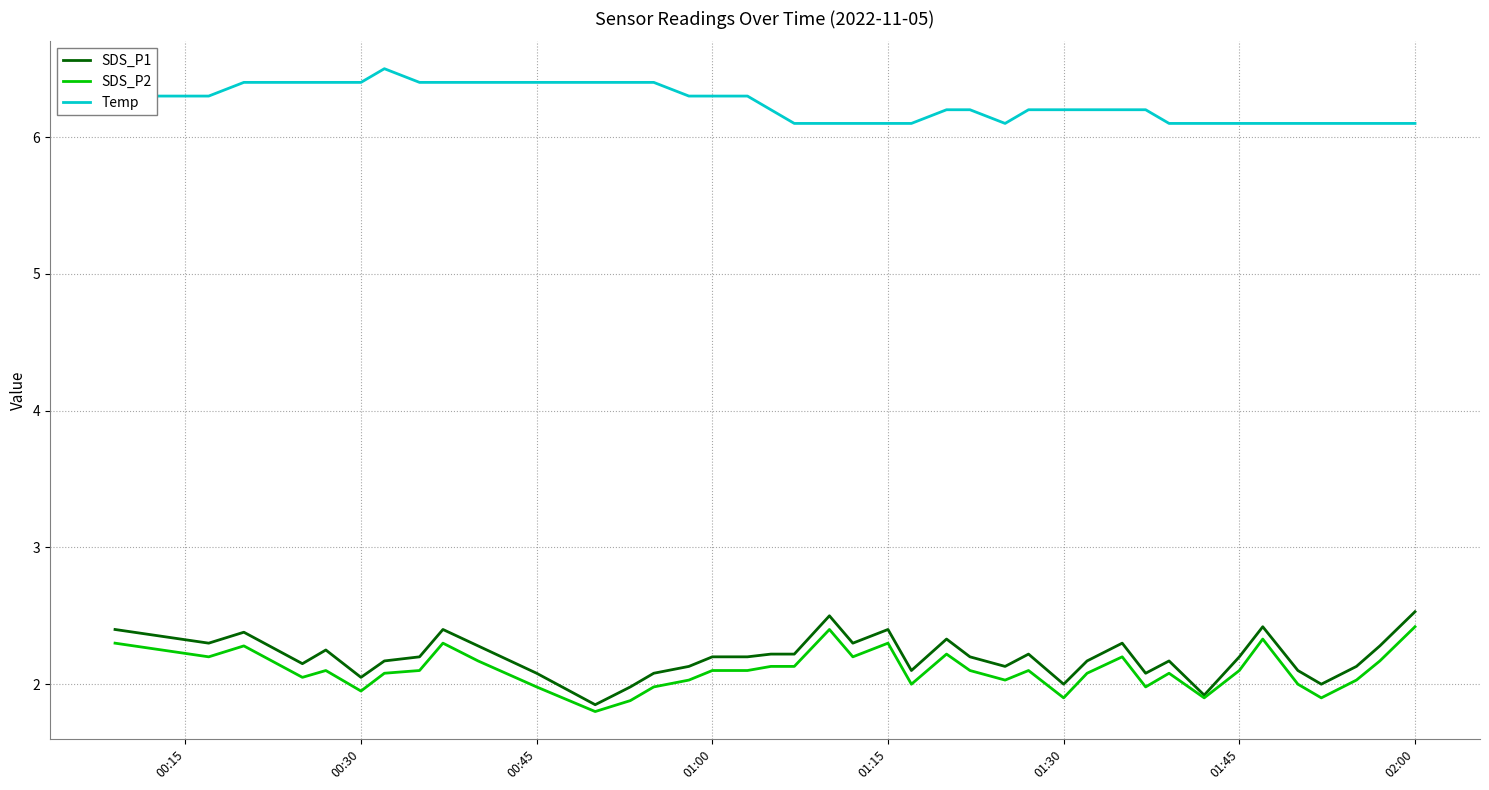

Which series has the largest total across all categories?

Temp